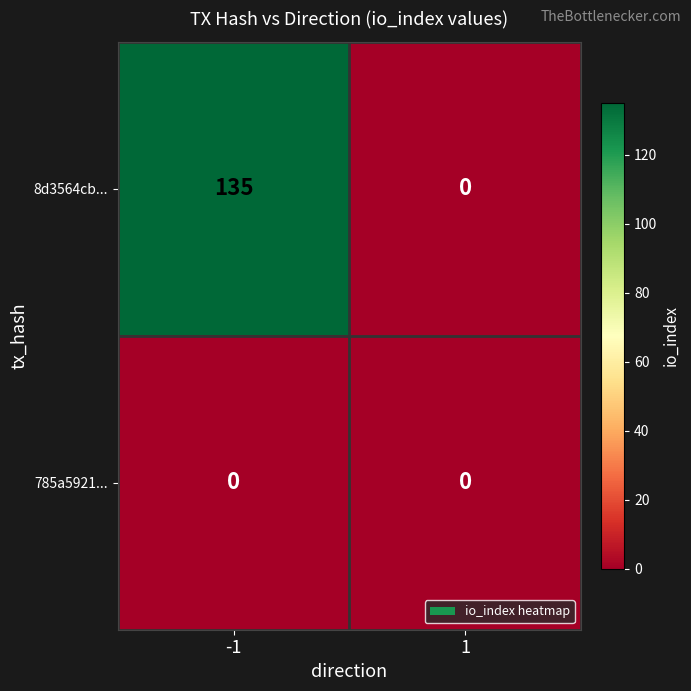

Which series changed the most between -1 and 1?

8d3564cb...